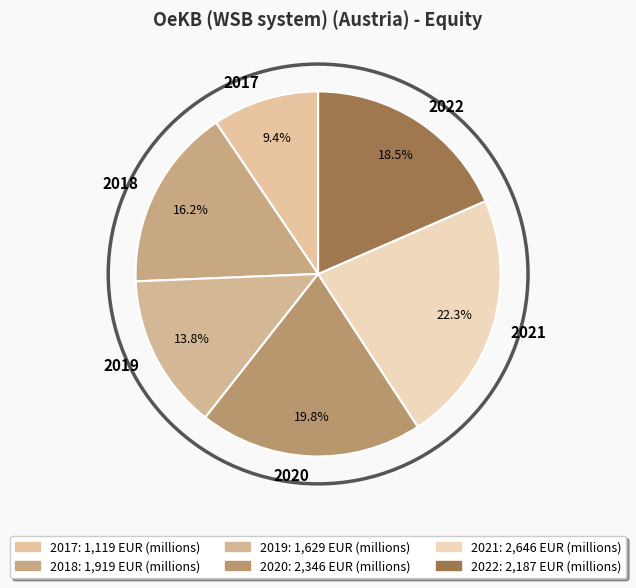

How many slices are in this pie chart?

6